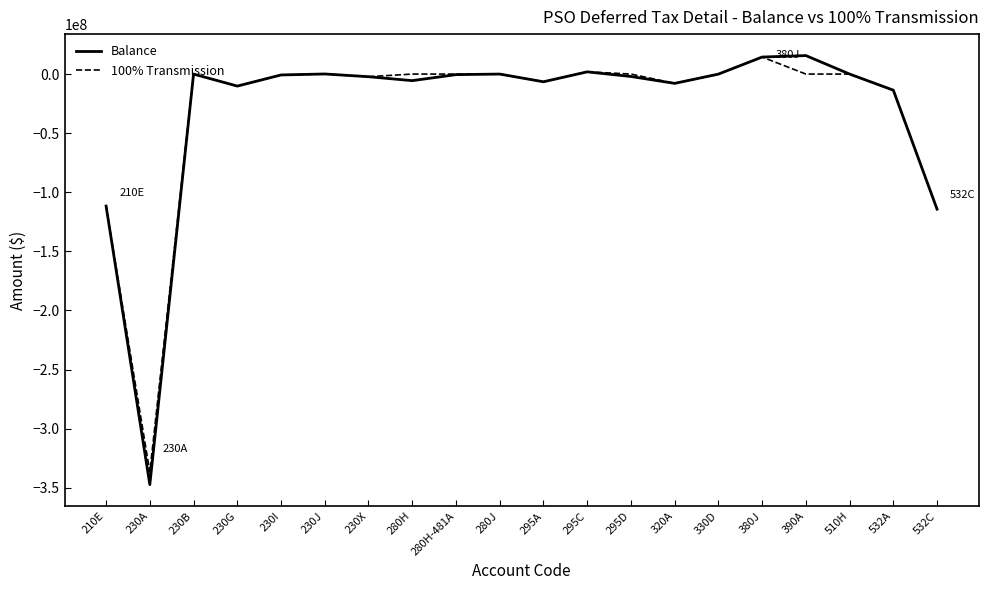

Is the value of 100% Transmission at 532C greater than the value of Balance at 230X?

No